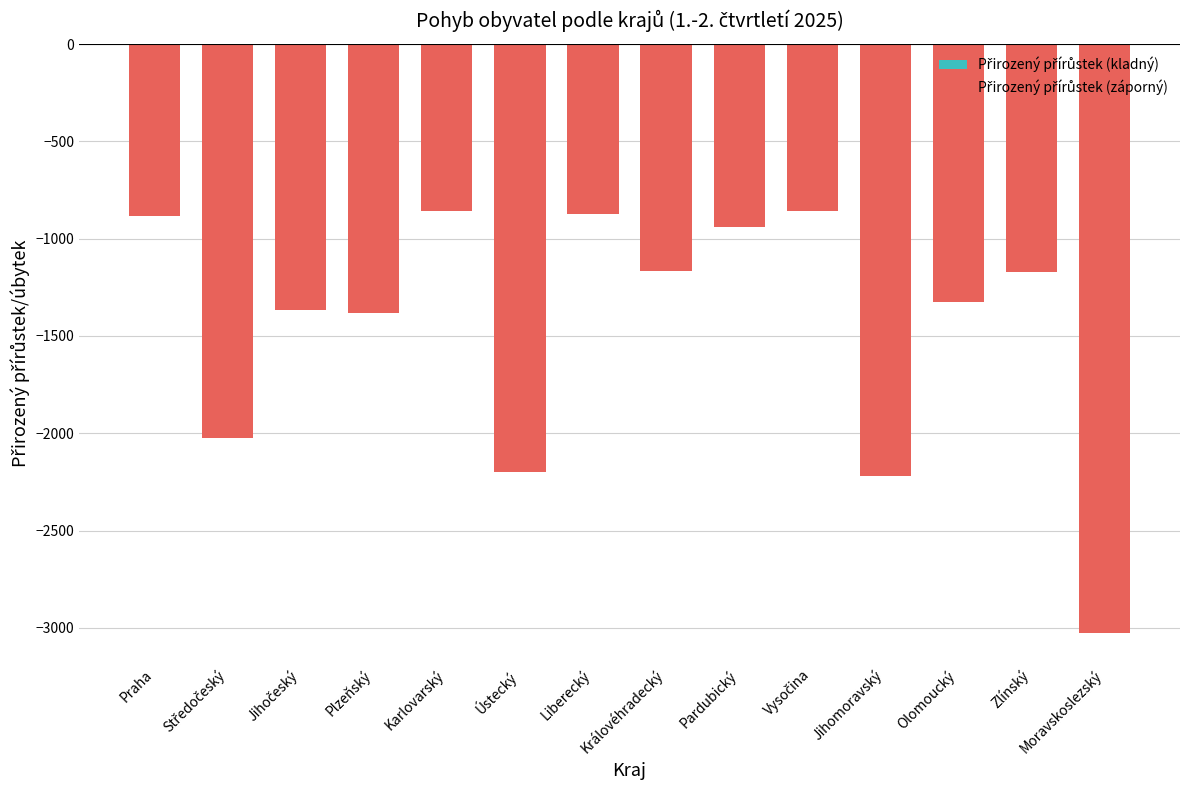

What is the label of the 8th bar from the right?

Liberecký